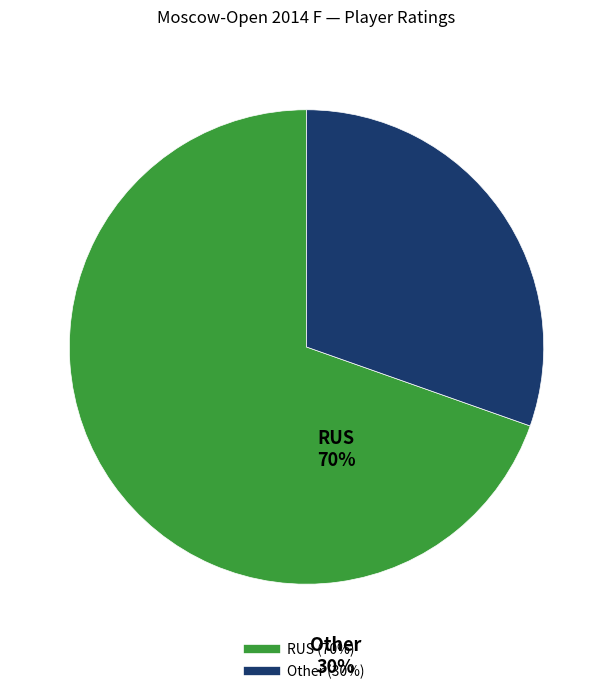

Is it true that GM Belous Vladimir is 1% of the pie?

False